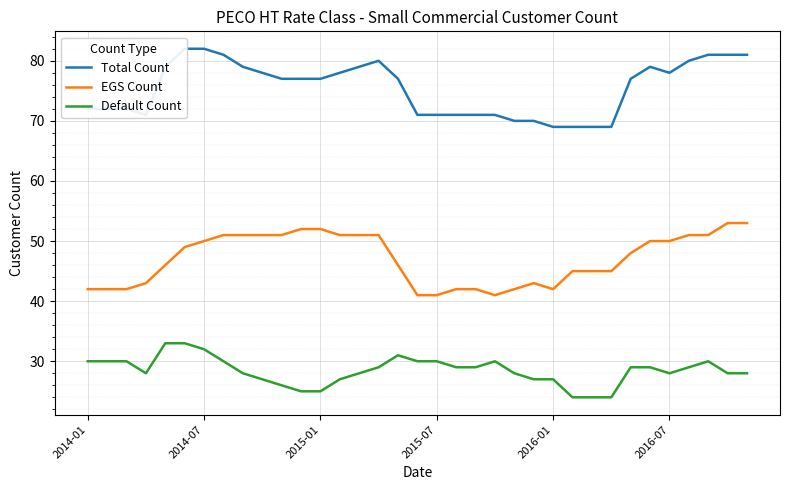

True or false: EGS Count and Default Count cross at least once.

False